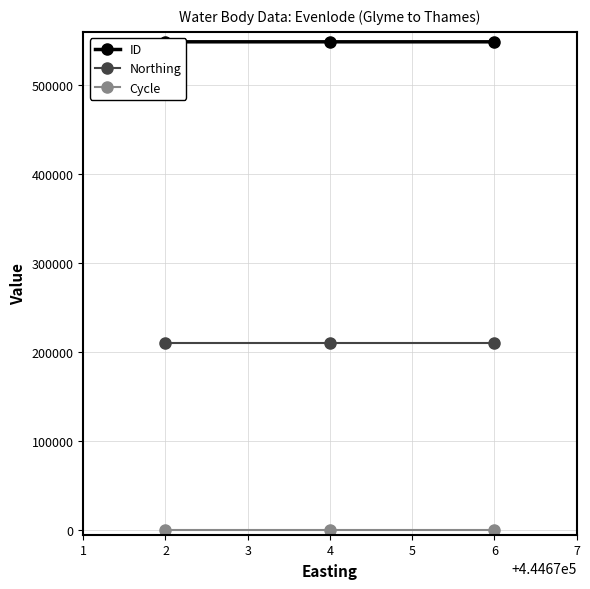

What is the highest value of the Northing series?

210284